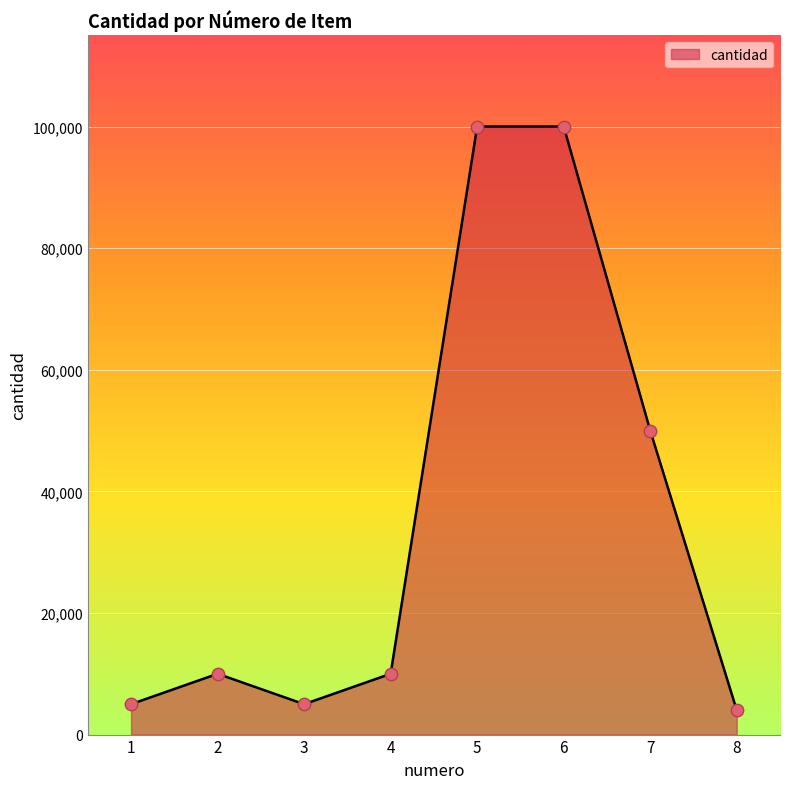

Which has a higher value, 7 or 6?

6